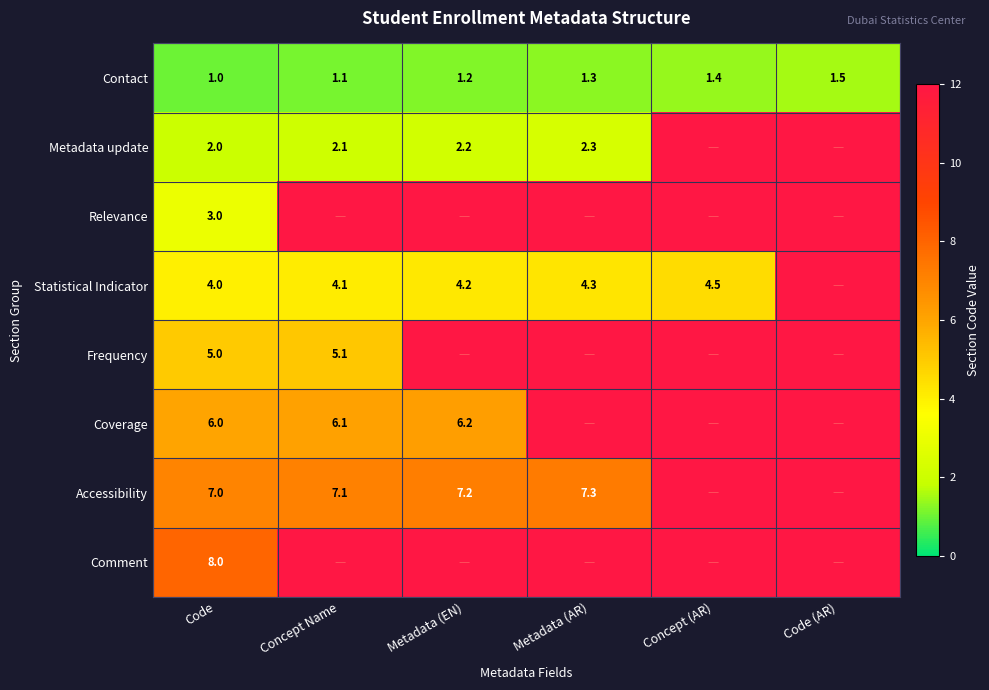

Count the number of data series in this chart.

8